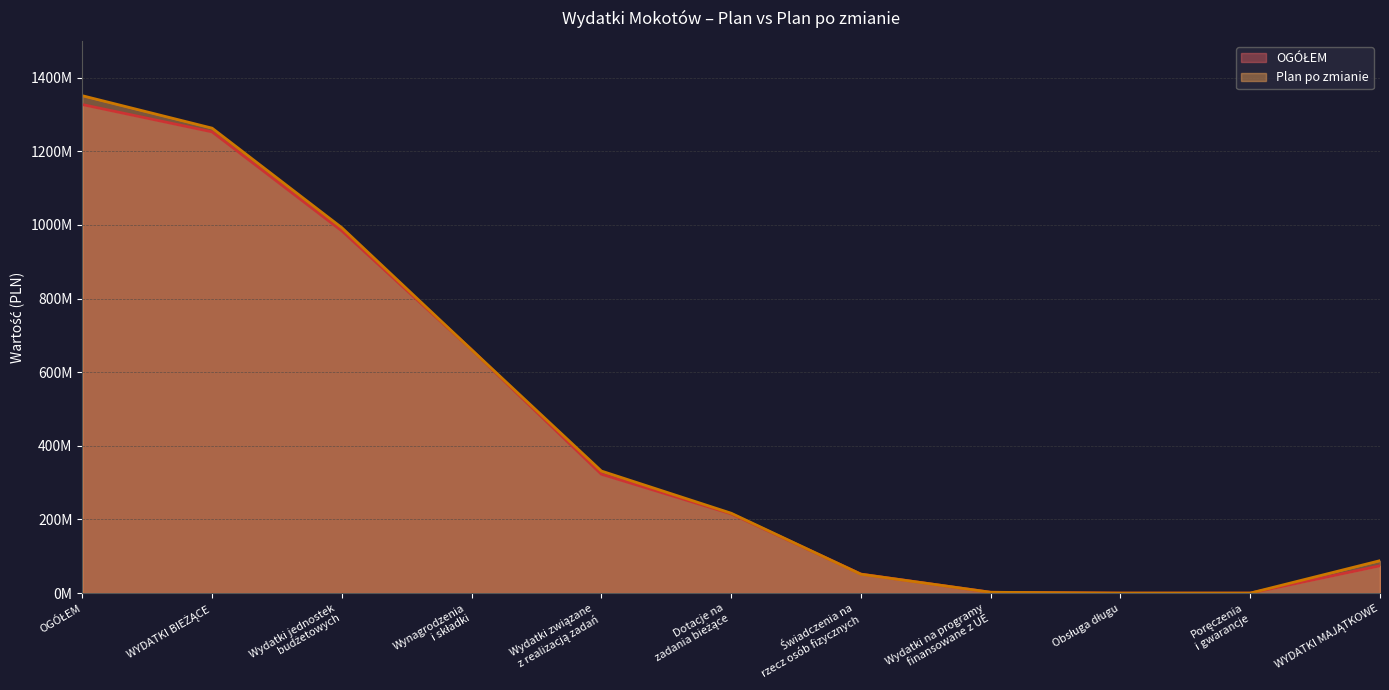

What is the total value across all series at Dotacje na
zadania bieżące?

432182734